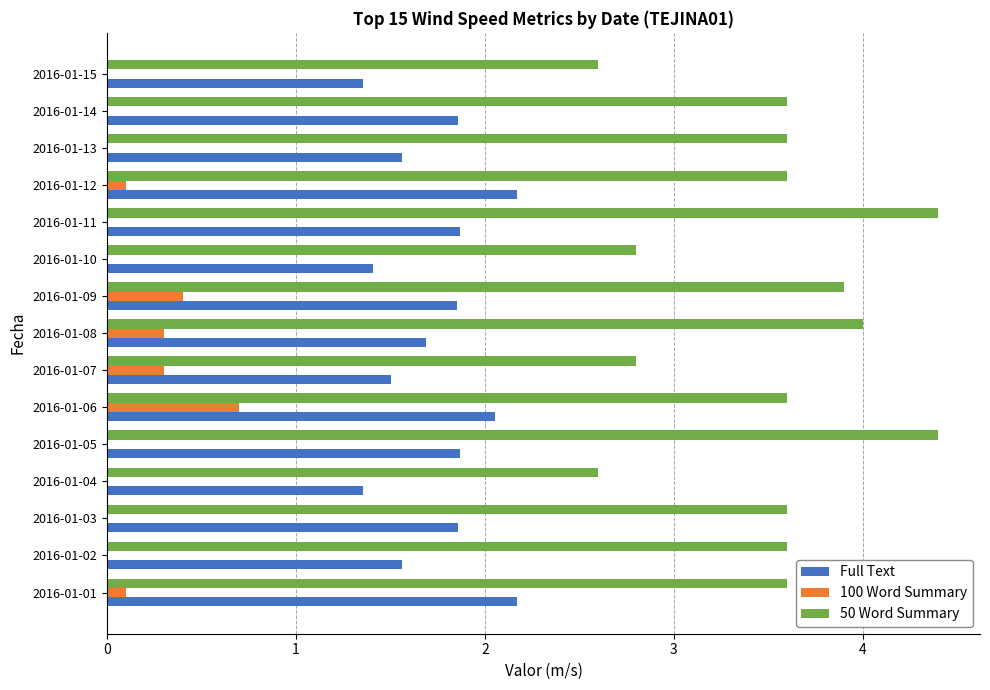

What is the maximum value shown in the chart?

4.4